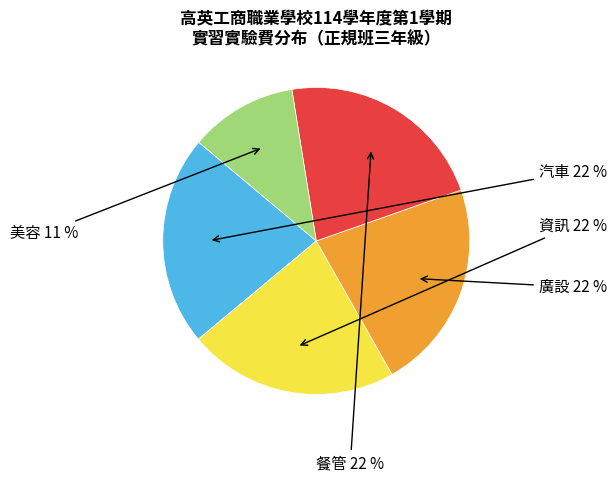

Is there a majority slice in this chart?

No